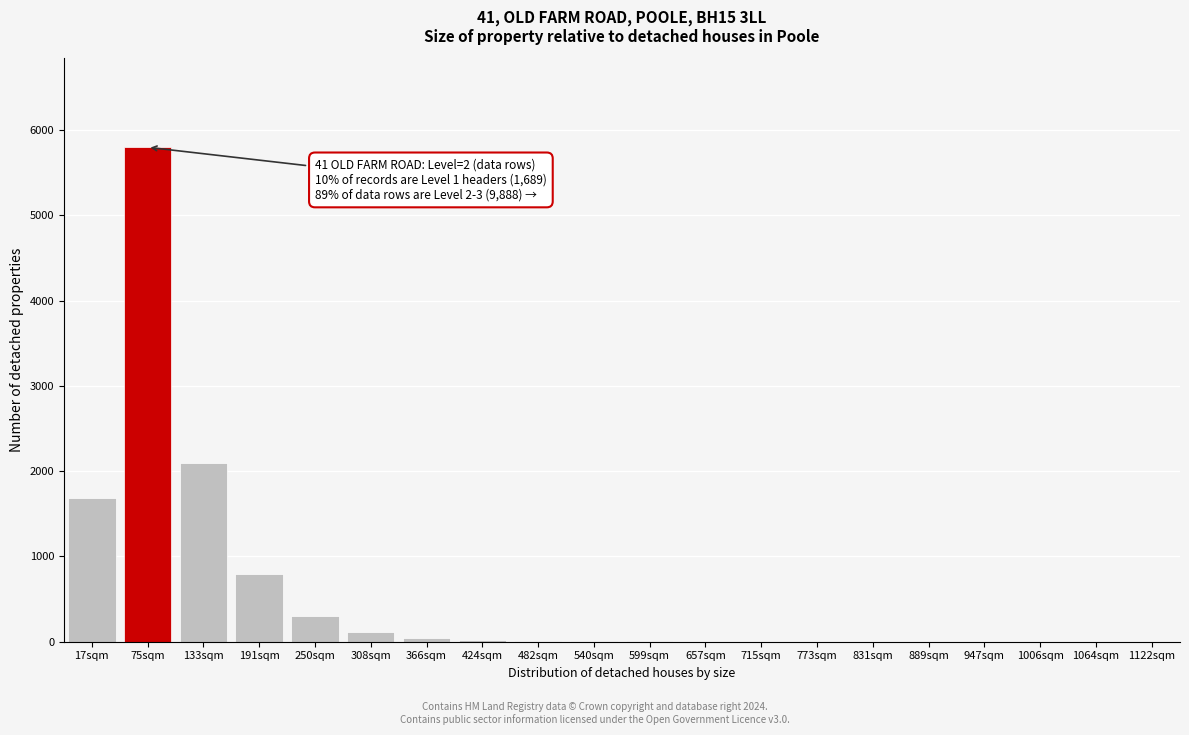

True or false: the data shows 3 at 599sqm.

True